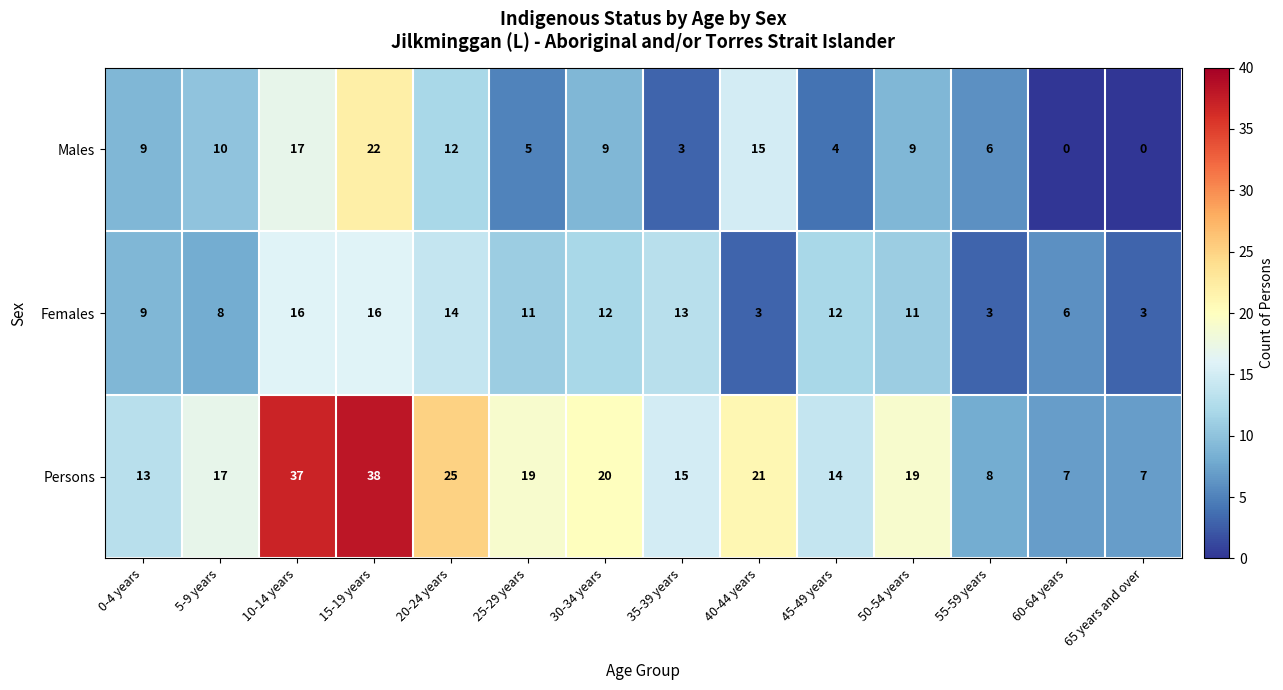

What is the lowest value of the Persons series?

7